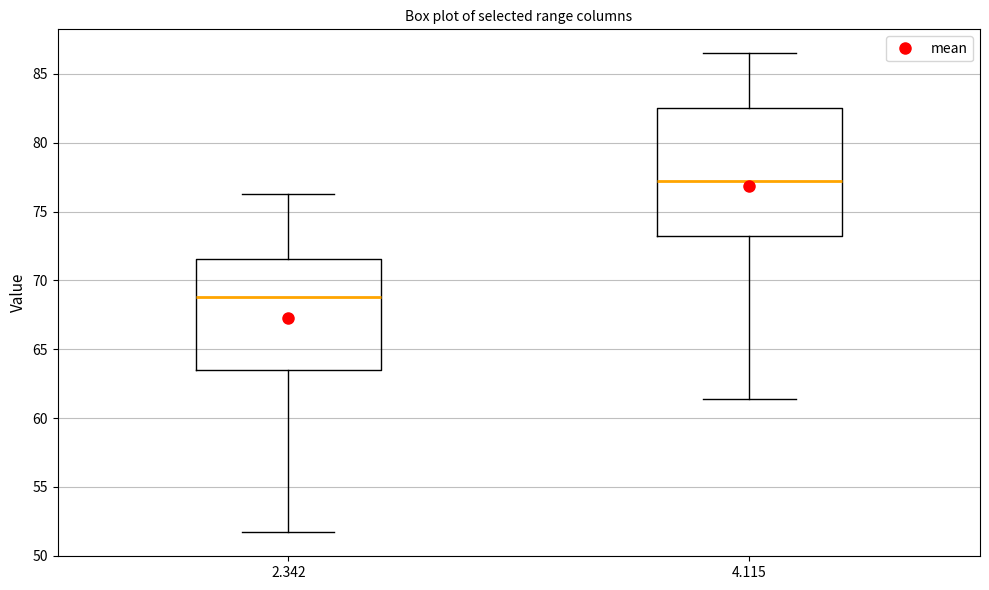

Reading left to right, transcribe this box plot: for each box, give where its median line is, the range the box spans, and where its two whiskers end, as read against the y-axis. The values are not printed on the chart, so give them approximately, as read against the axis.

2.342: median 69.0, box 63.5 to 71.5, whiskers 51.5 to 76.5
4.115: median 77.5, box 73.0 to 82.5, whiskers 61.5 to 86.5